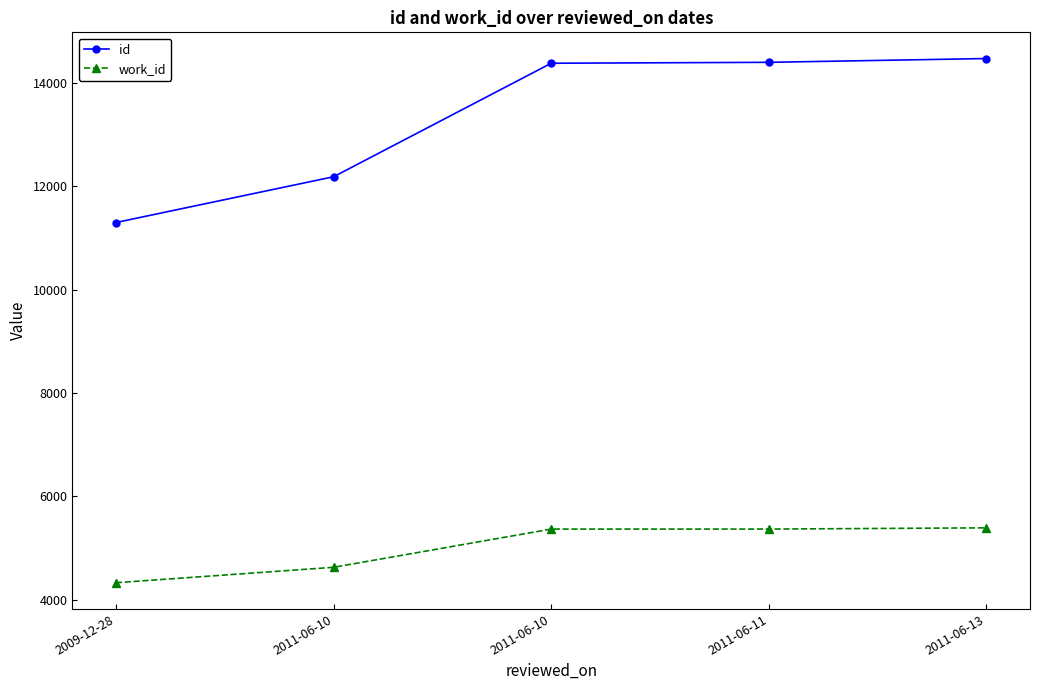

What are all the series names shown in the legend?

id, work_id